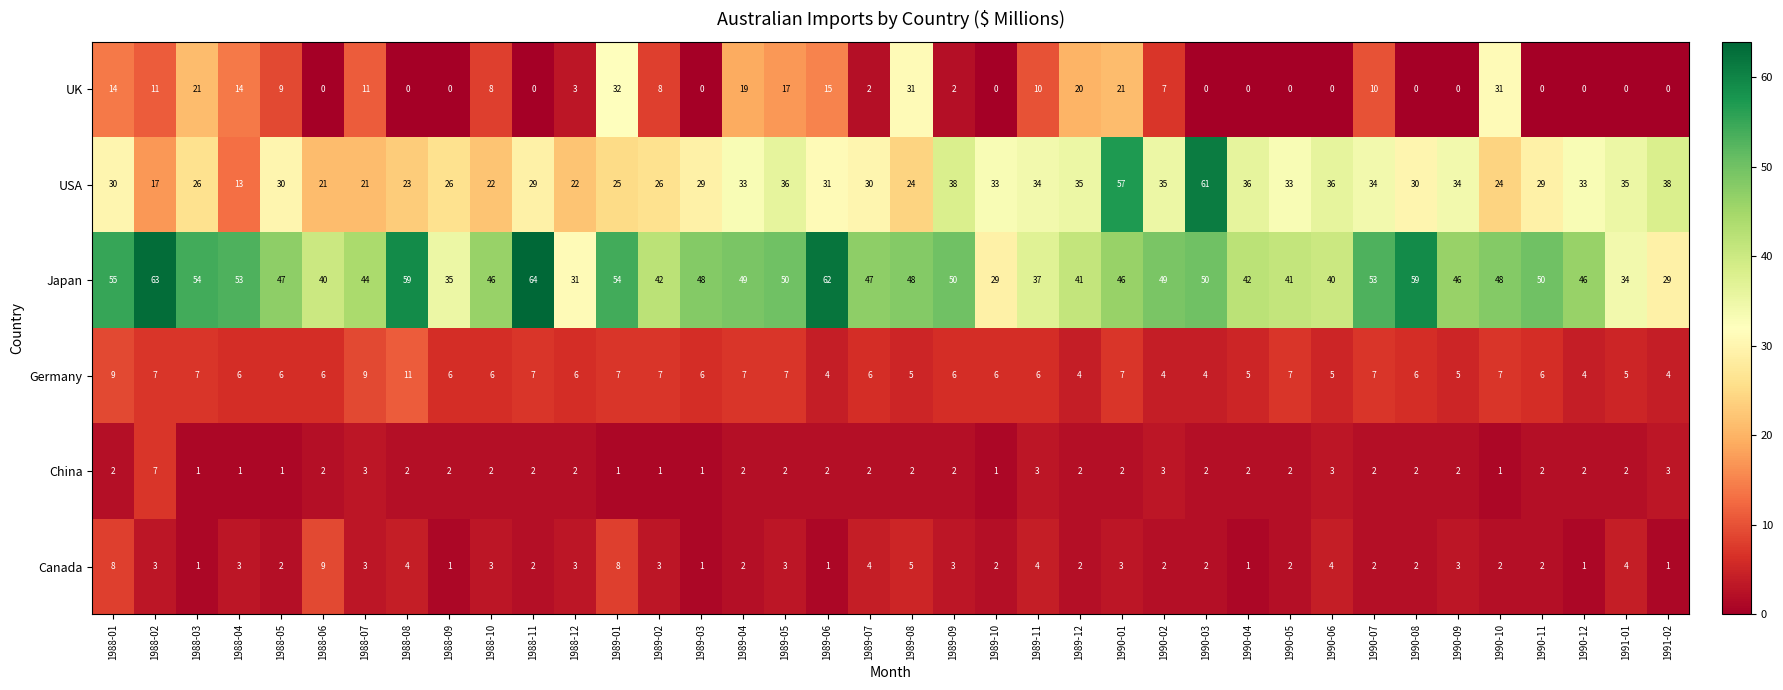

Which series has the widest spread of values?

USA